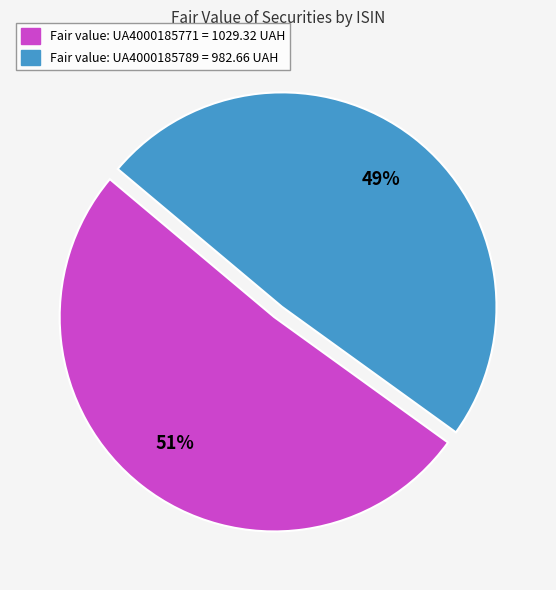

Does any single category account for the majority?

Yes